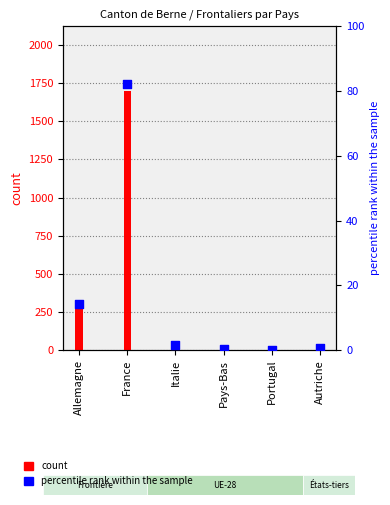

What is the change in value from Allemagne to Autriche?

-13.5